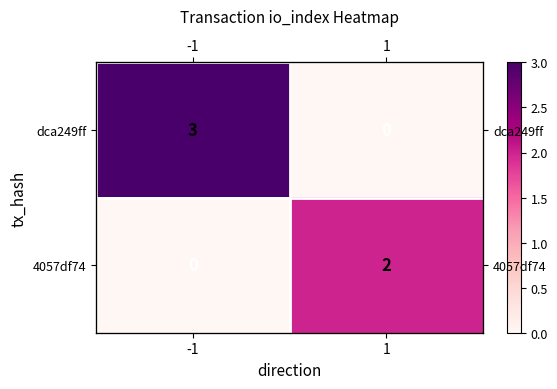

Is it true that 4057df74 equals 1 at 1?

False